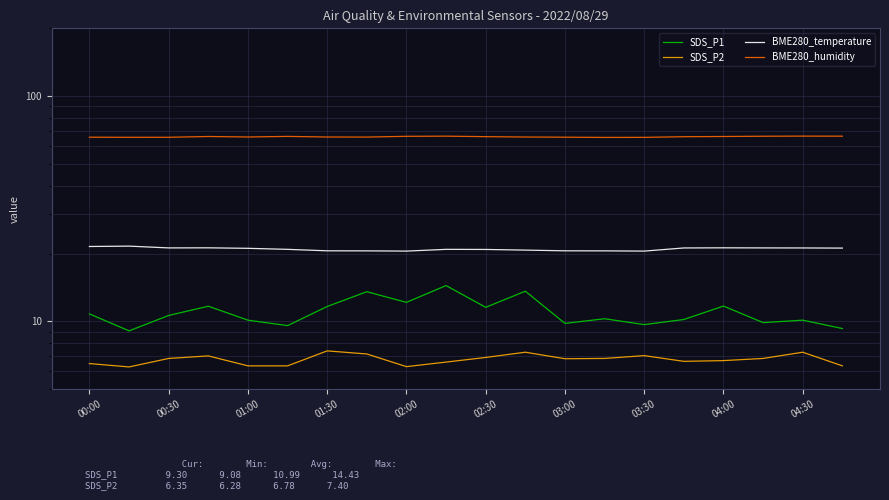

Does the chart have visible grid lines?

Yes